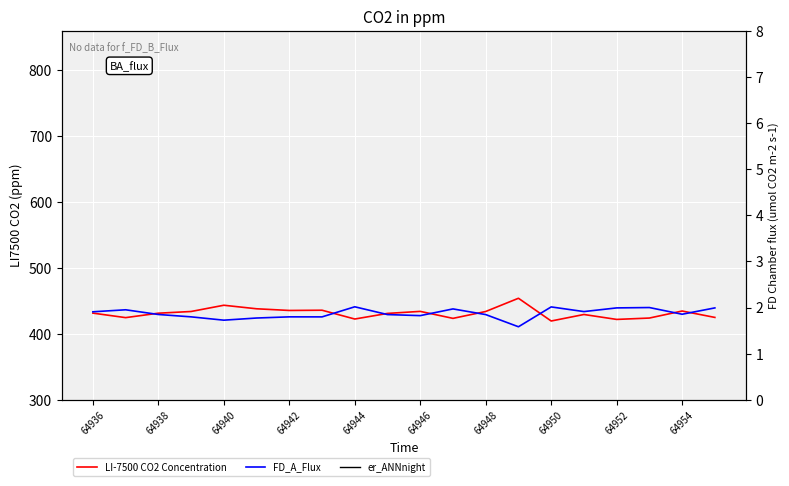

True or false: LI-7500 CO2 Concentration has a value of 268.4 at 64946.

False